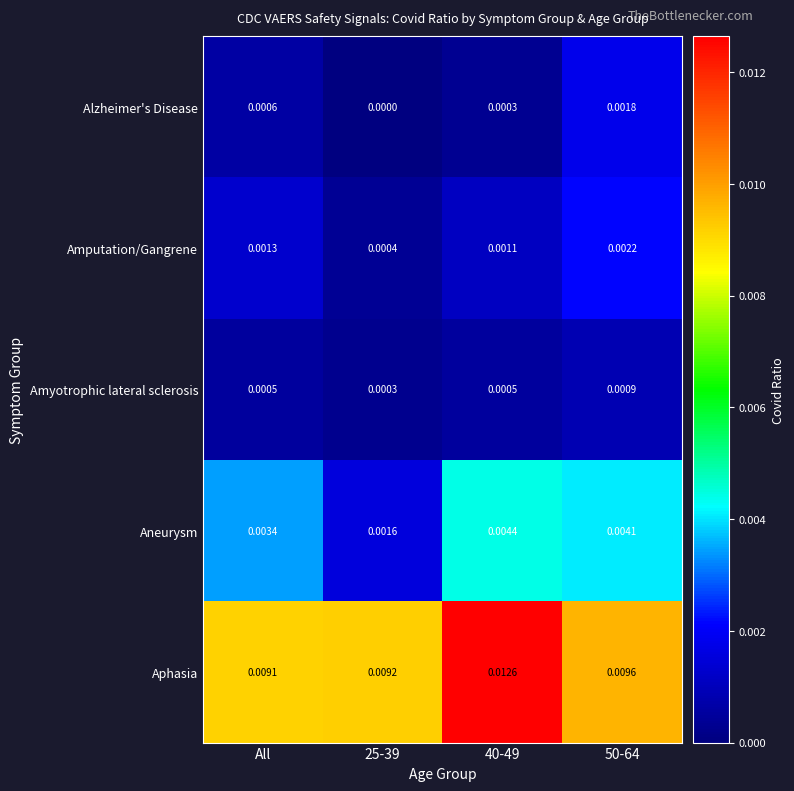

Rank the series by their maximum value, from lowest to highest.

Amyotrophic lateral sclerosis, Alzheimer's Disease, Amputation/Gangrene, Aneurysm, Aphasia